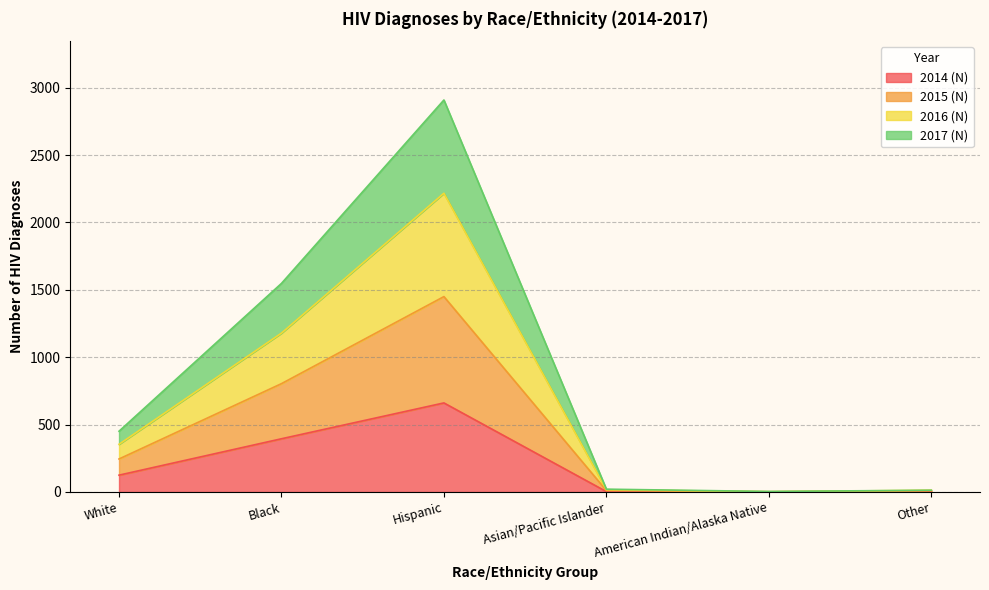

What position from the right is American Indian/Alaska Native?

2